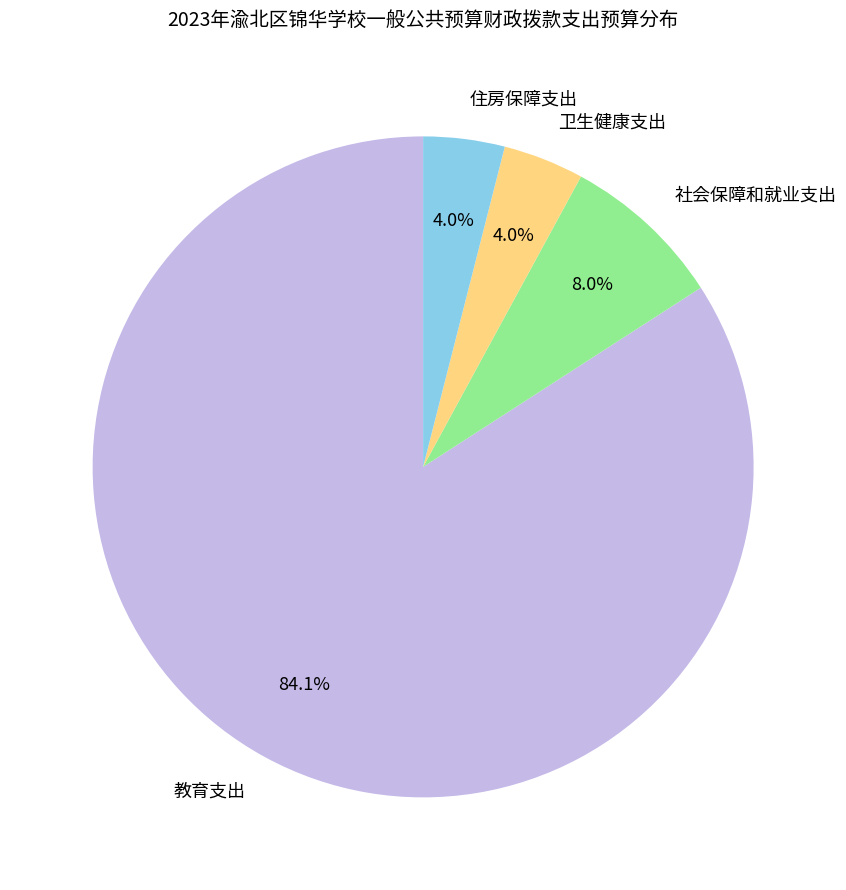

Is 社会保障和就业支出 the majority of the pie?

No